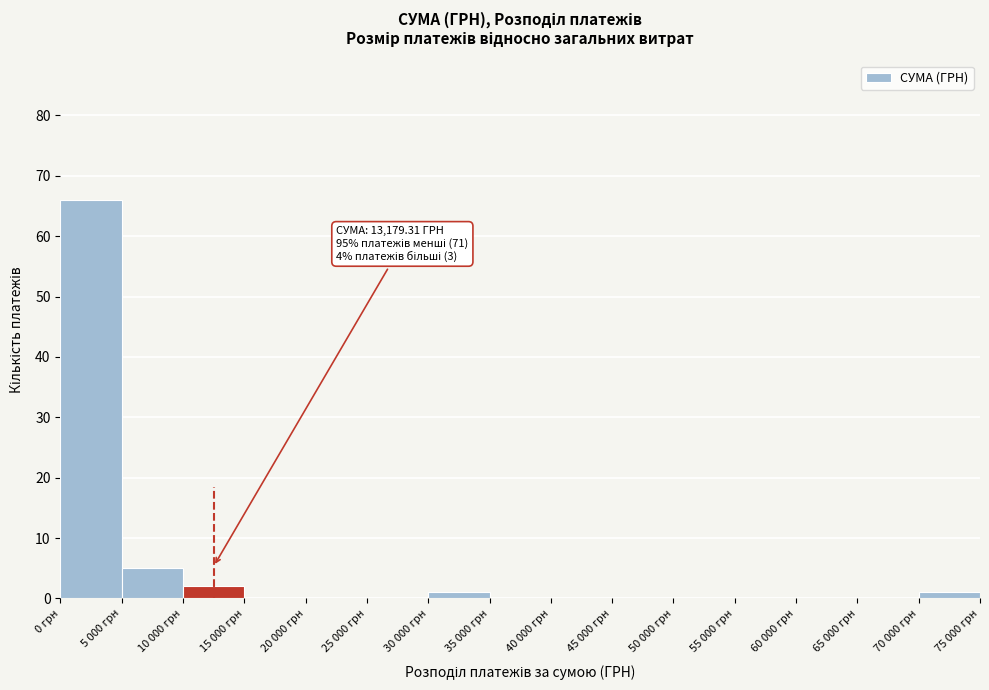

Reading right to left, transcribe all the data shown in this chart.

70 000 грн=1	65 000 грн=0	60 000 грн=0	55 000 грн=0	50 000 грн=0	45 000 грн=0	40 000 грн=0	35 000 грн=0	30 000 грн=1	25 000 грн=0	20 000 грн=0	15 000 грн=0	10 000 грн=2	5 000 грн=5	0 грн=66